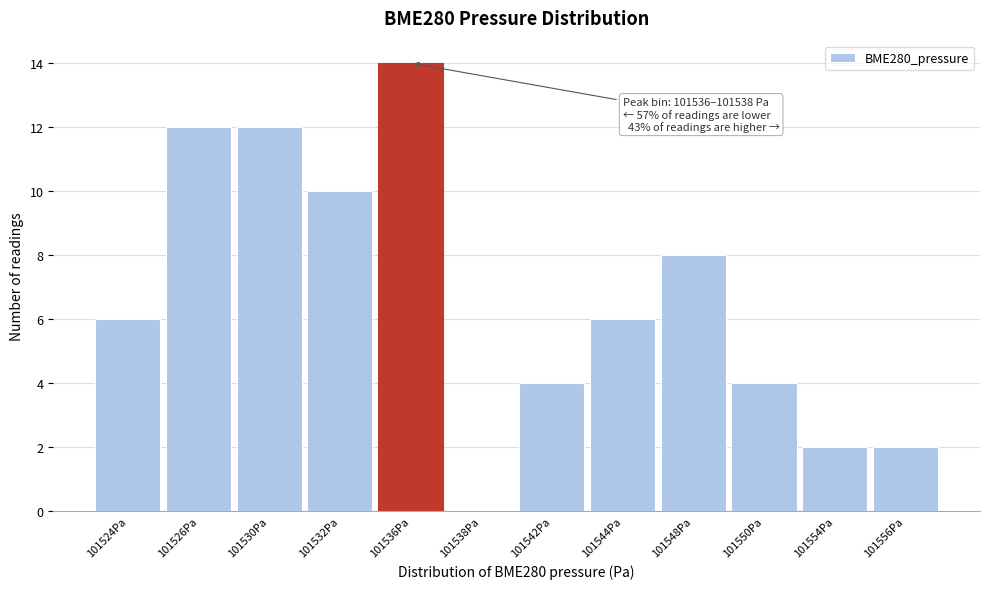

Reading left to right, what are all the values shown in this chart?

101524Pa=6	101526Pa=12	101530Pa=12	101532Pa=10	101536Pa=14	101538Pa=0	101542Pa=4	101544Pa=6	101548Pa=8	101550Pa=4	101554Pa=2	101556Pa=2